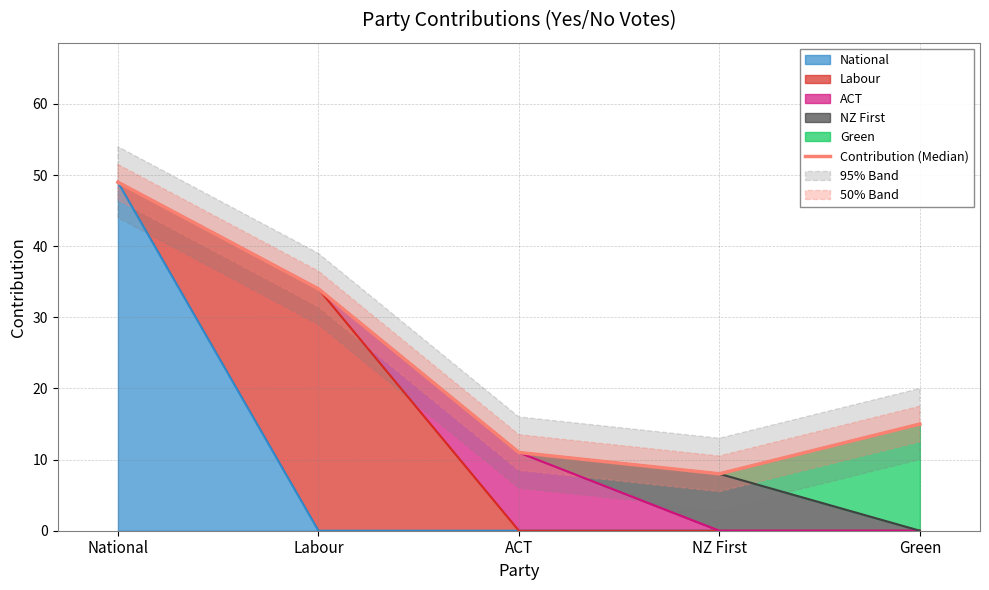

Does the chart display data point markers on the line(s)?

No